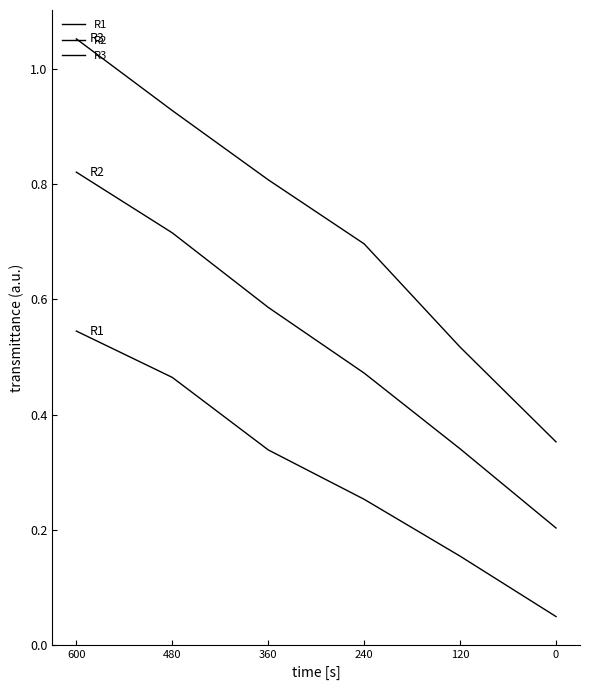

True or false: R3 and R1 cross at least once.

False